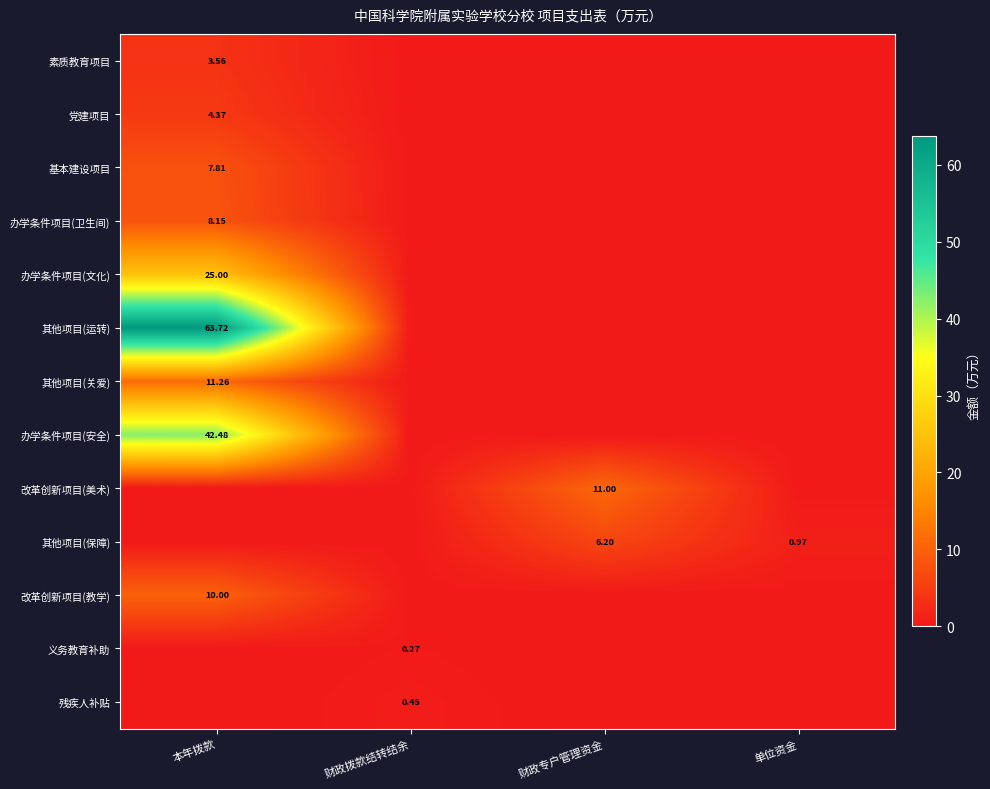

At which category is the sum across all series the highest?

本年拨款